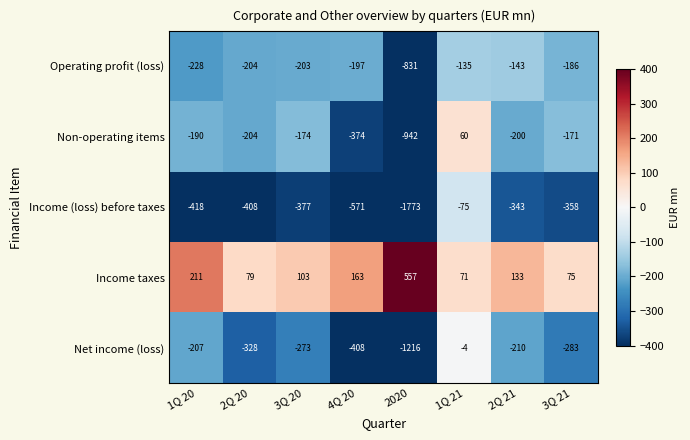

What is the minimum value shown in the chart?

-1773